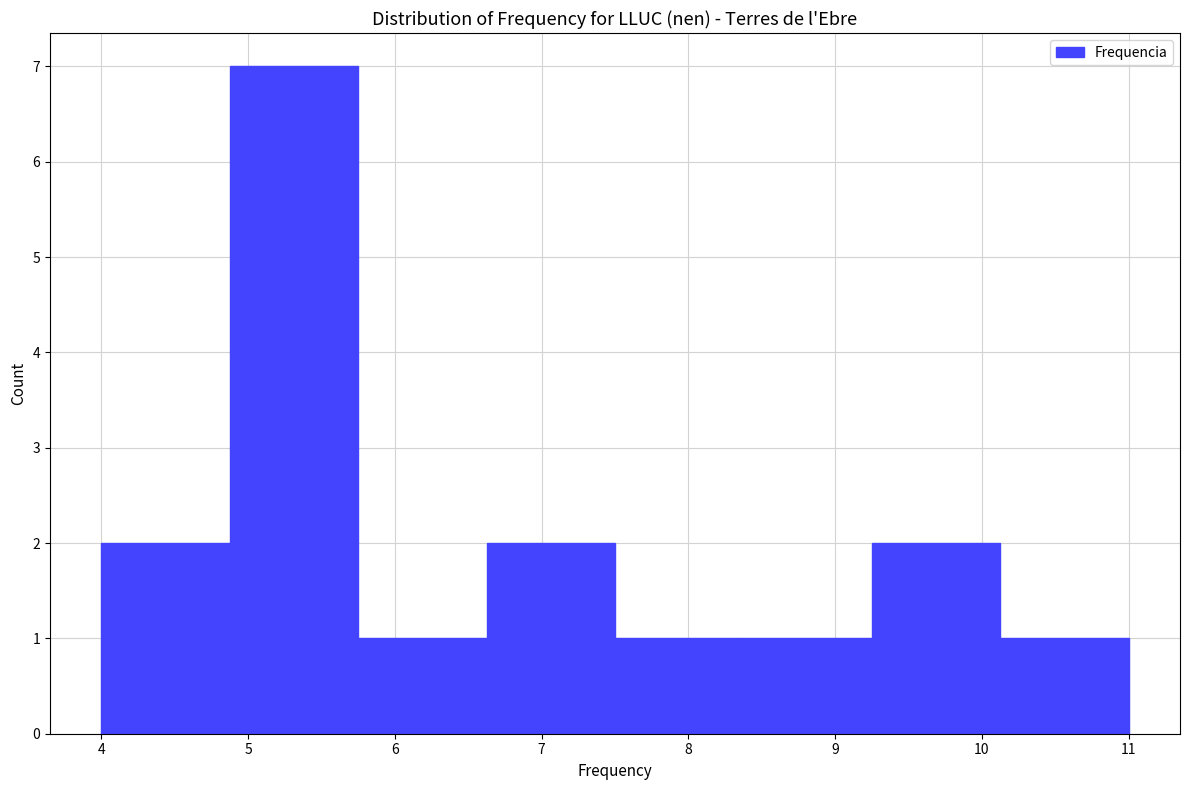

Reading left to right, transcribe this chart: for each bar, give the range it covers on the x-axis and its height. Neither the bar edges nor the heights are printed on the chart, so give them approximately, as read against the axes.

4.0 to 4.9: 2
4.9 to 5.8: 7
5.8 to 6.6: 1
6.6 to 7.5: 2
7.5 to 8.4: 1
8.4 to 9.3: 1
9.3 to 10.1: 2
10.1 to 11.0: 1